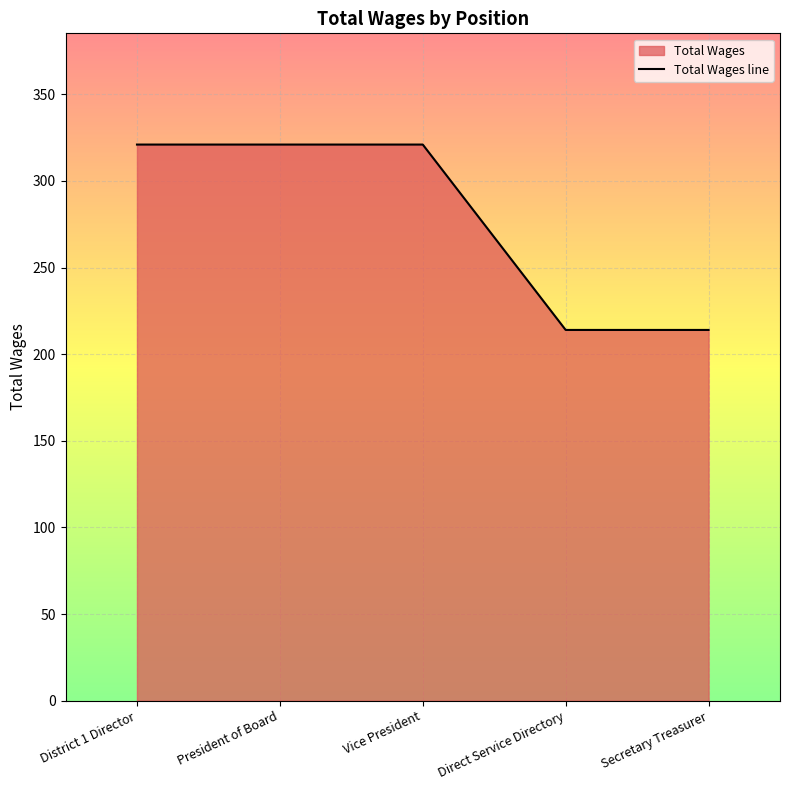

What is the label of the 4th point from the left?

Direct Service Directory